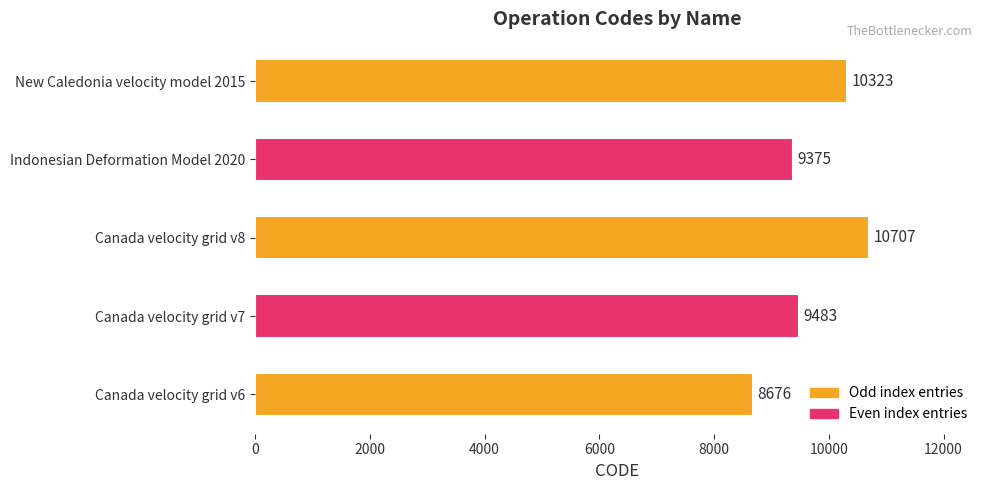

What is the smallest value displayed?

8676